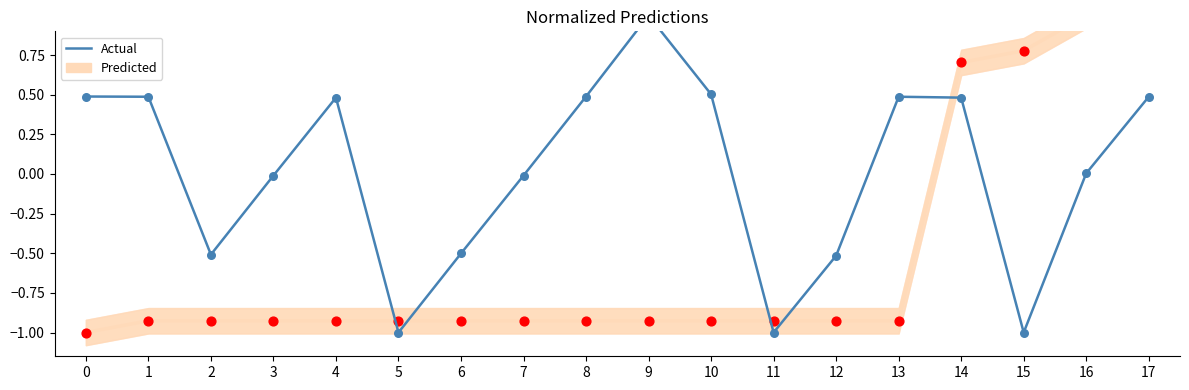

At how many categories does at least one series exceed 0?

11